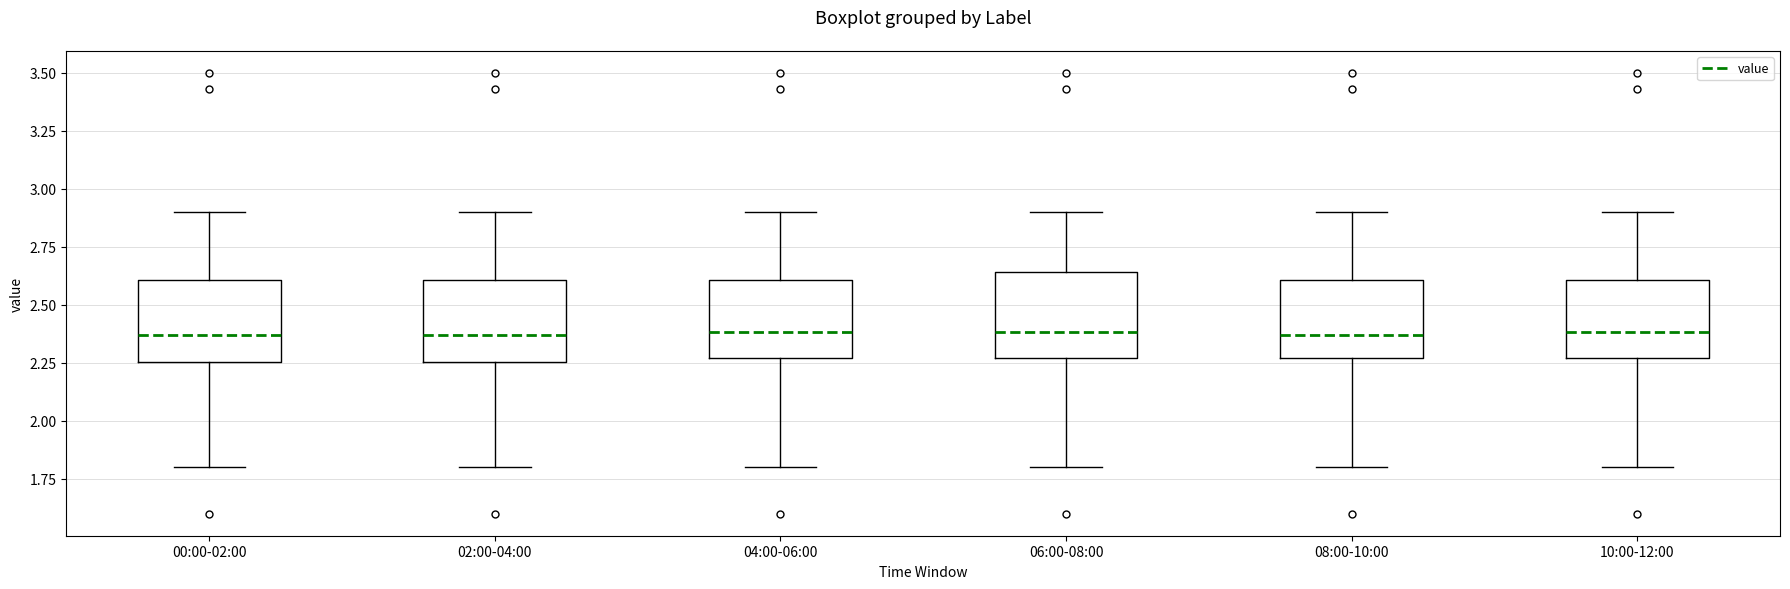

Reading left to right, read every box against the y-axis: the position of its median line, the range the box covers, and the ends of its whiskers. The values are not printed on the chart, so give them approximately, as read against the axis.

00:00-02:00: median 2.35, box 2.25 to 2.60, whiskers 1.80 to 2.90
02:00-04:00: median 2.35, box 2.25 to 2.60, whiskers 1.80 to 2.90
04:00-06:00: median 2.40, box 2.25 to 2.60, whiskers 1.80 to 2.90
06:00-08:00: median 2.40, box 2.25 to 2.65, whiskers 1.80 to 2.90
08:00-10:00: median 2.35, box 2.25 to 2.60, whiskers 1.80 to 2.90
10:00-12:00: median 2.40, box 2.25 to 2.60, whiskers 1.80 to 2.90